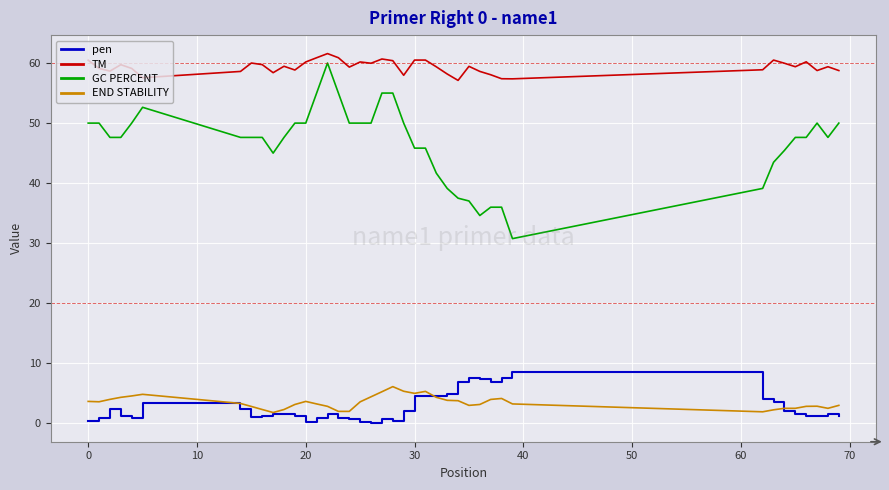

What is the difference between the maximum and second lowest values in the pen series?

8.5